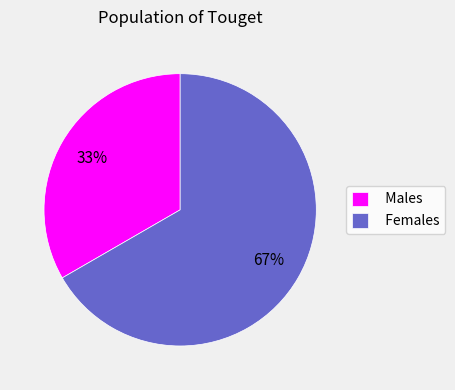

Which slice is the largest?

Females